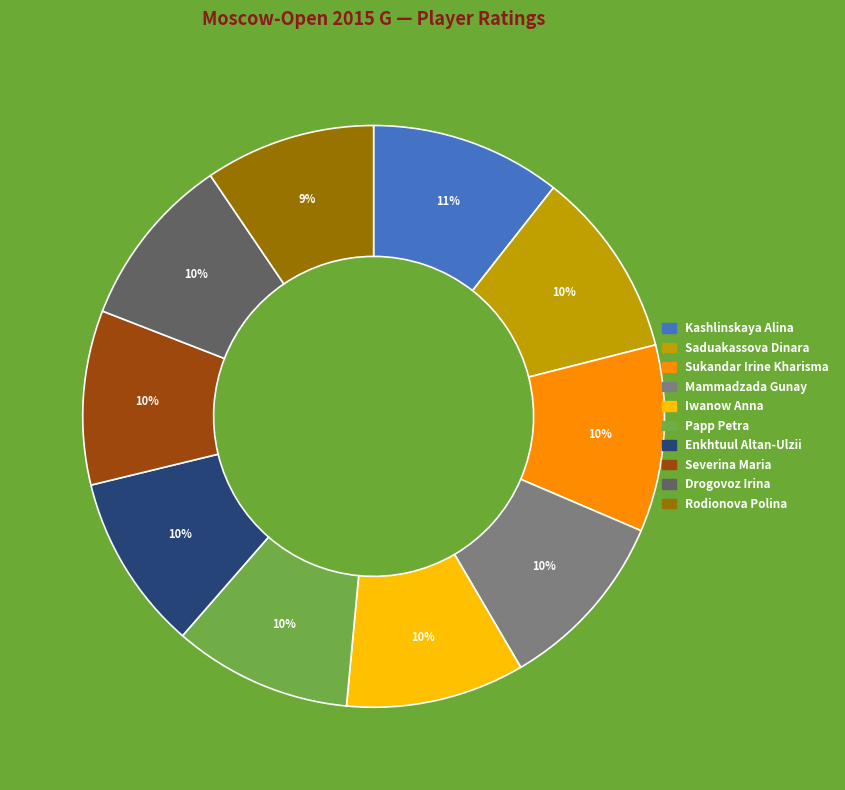

To the nearest percent, what percentage of the pie is Rodionova Polina?

9%